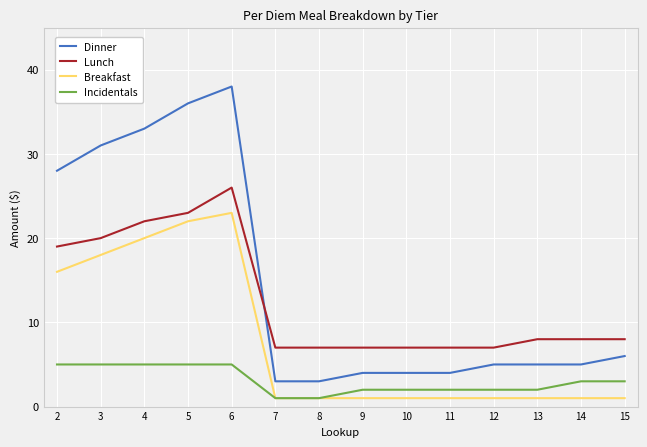

Which series has the largest total across all categories?

Dinner